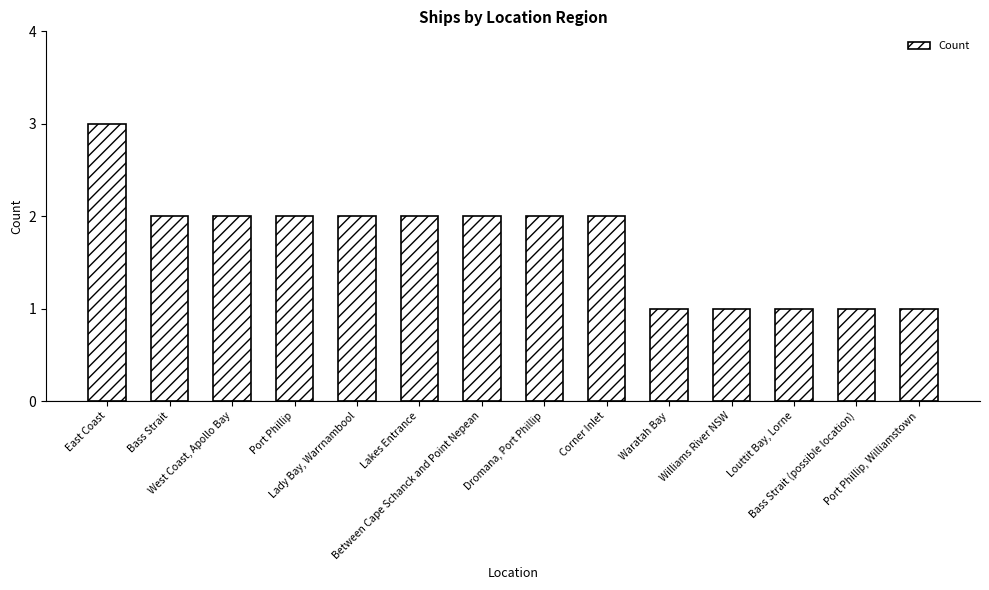

Which label corresponds to the largest value in the chart?

East Coast